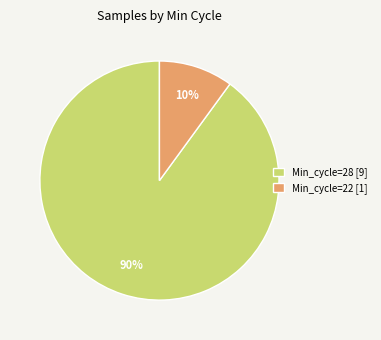

True or false: Min_cycle=28 [9] accounts for 90% of the total.

True